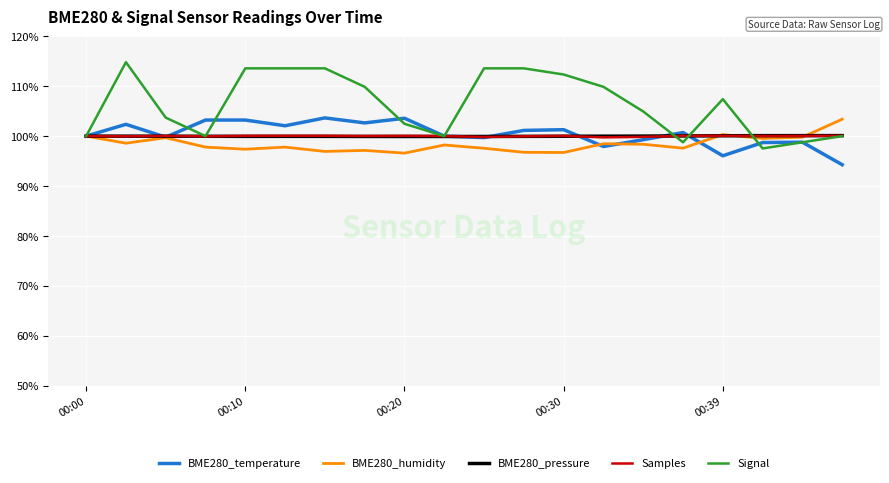

Which series has the largest total across all categories?

Signal